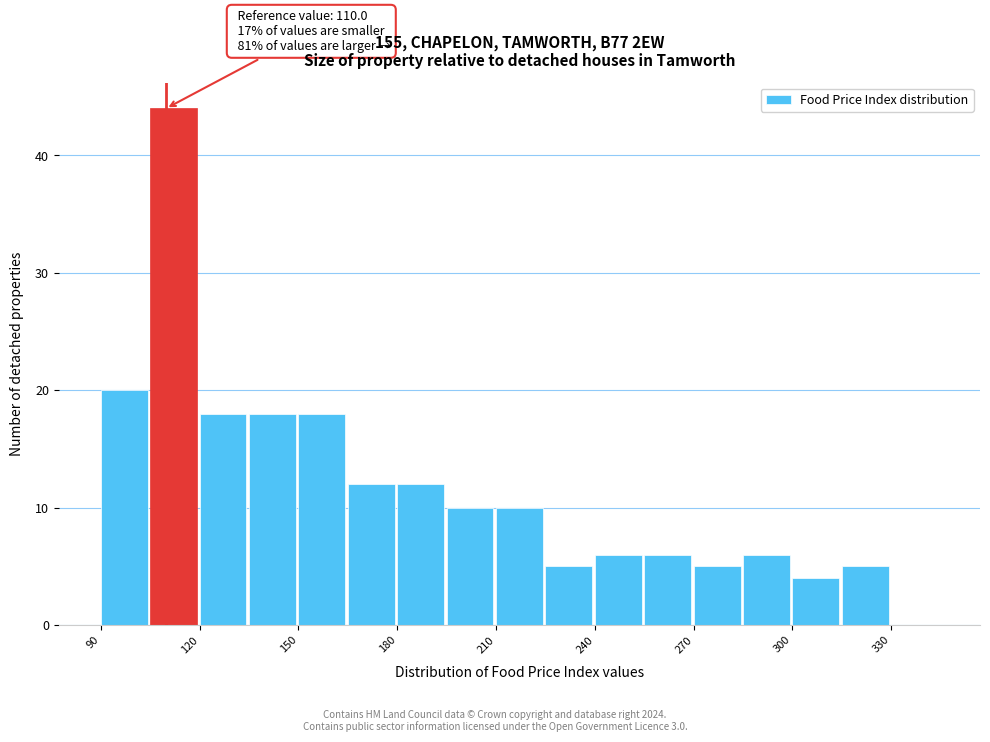

Around what value on the x-axis is the tallest bar? Give the approximate position of its centre, as read against the axis.

110